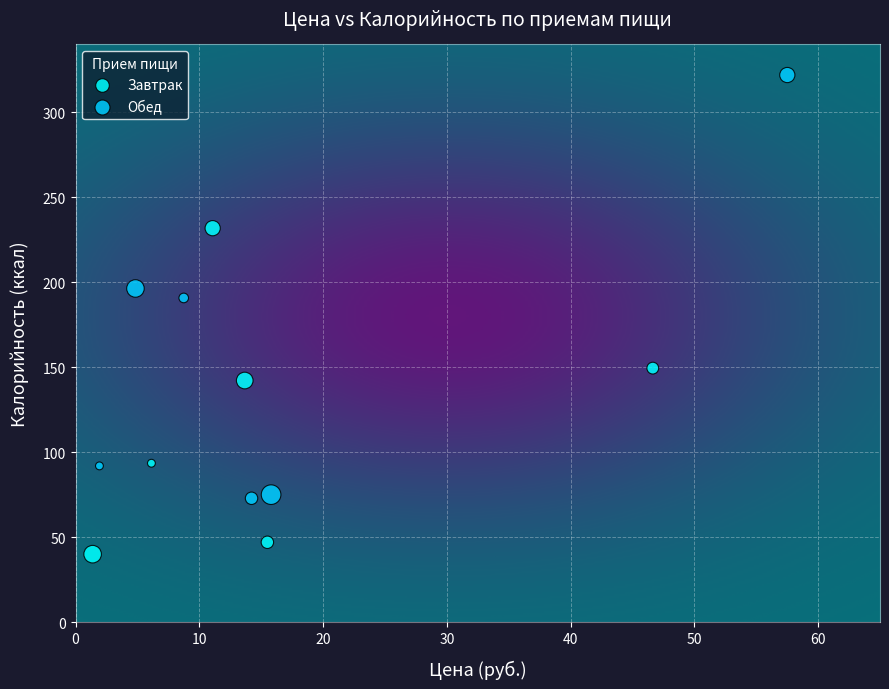

Which series reaches the maximum Y coordinate?

Обед